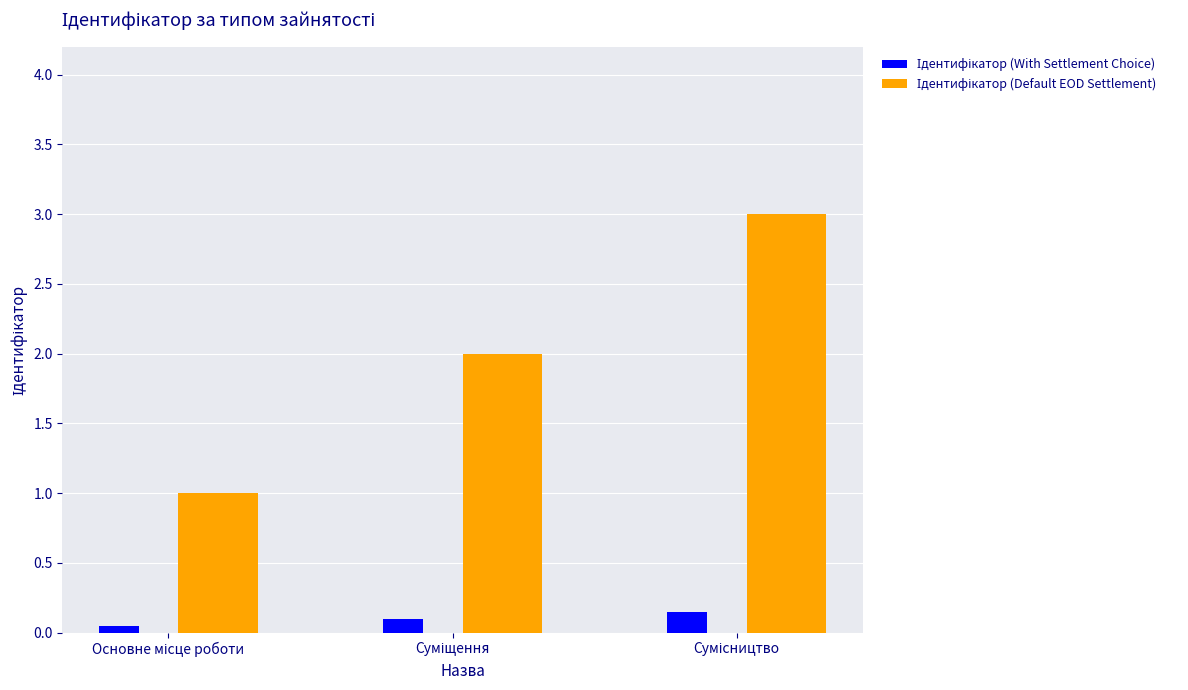

Count the number of data series in this chart.

2